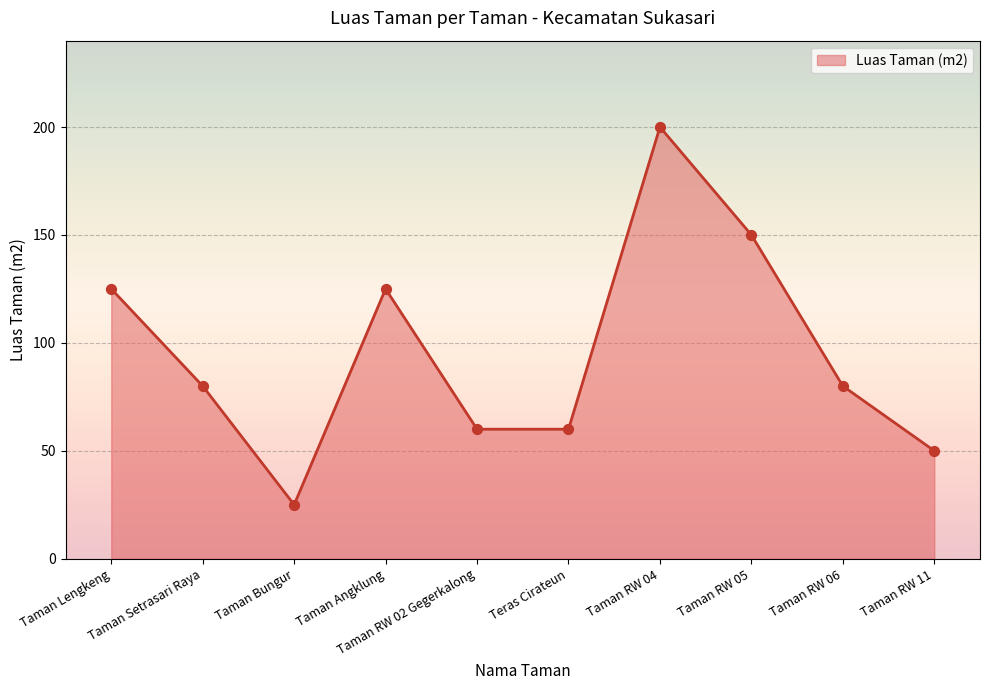

Approximately how many times larger is the value at Taman RW 06 compared to Taman RW 05?

0.5